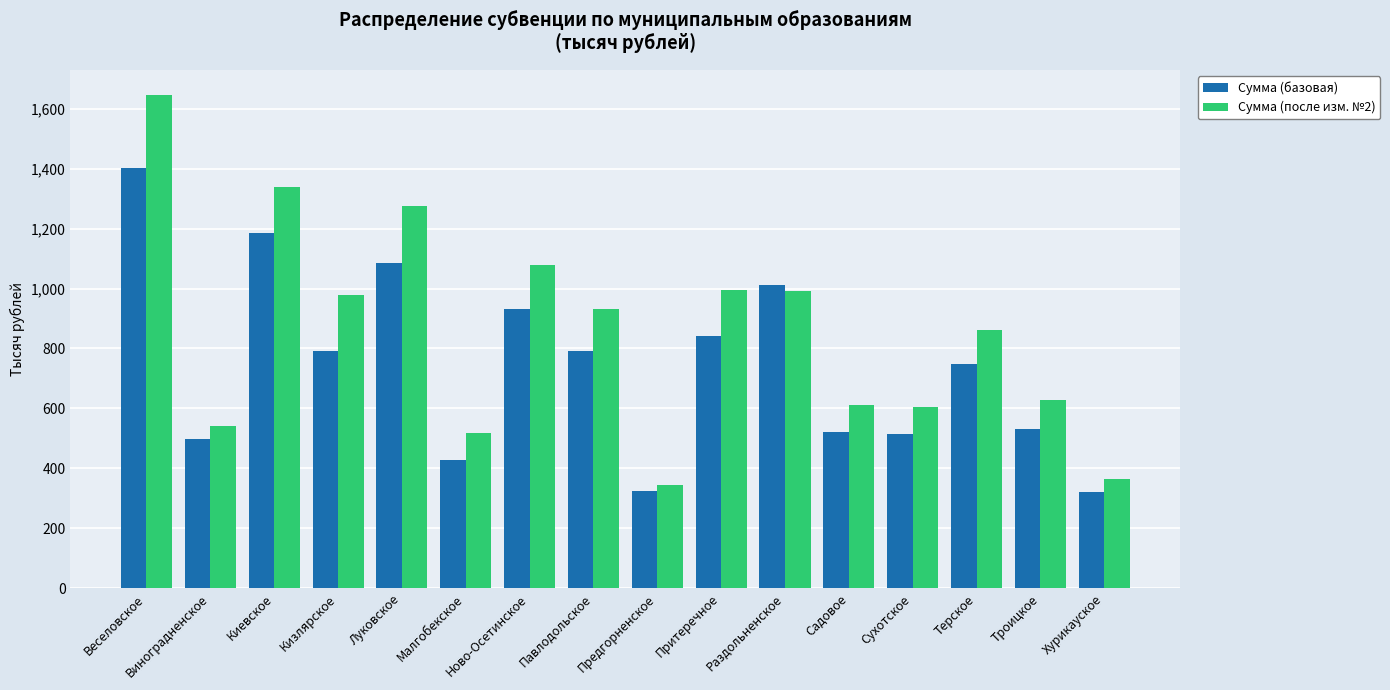

What is the greatest value displayed?

1646.6